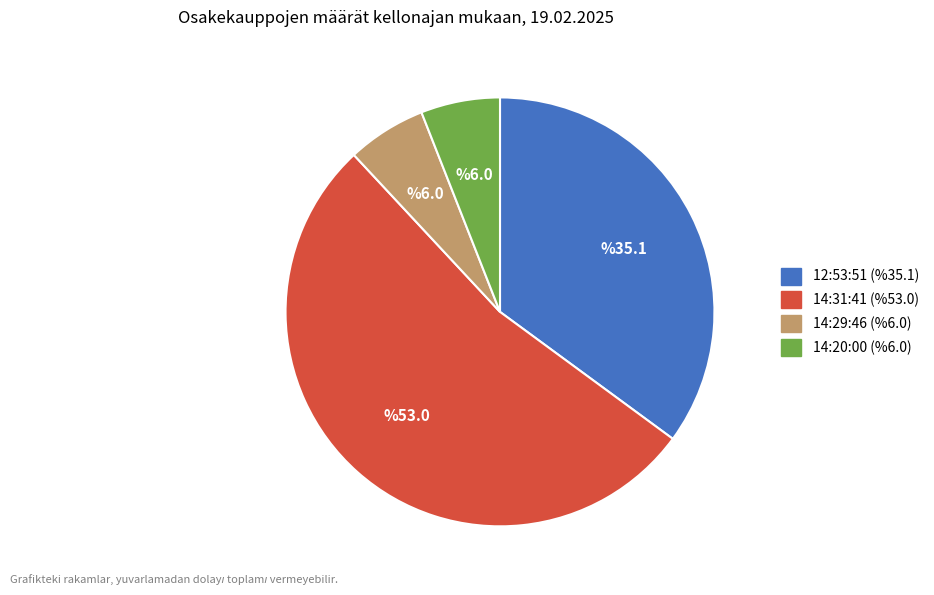

What is the ratio of the value at 12:53:51 to the value at 14:31:41?

0.7